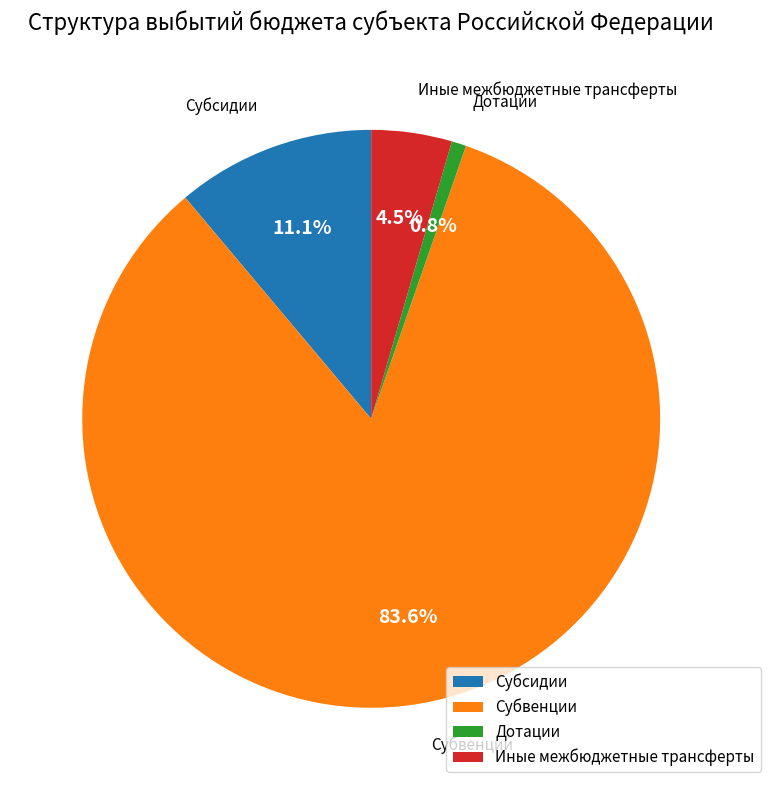

What is the ratio of the value at Иные межбюджетные трансферты to the value at Субсидии?

0.4